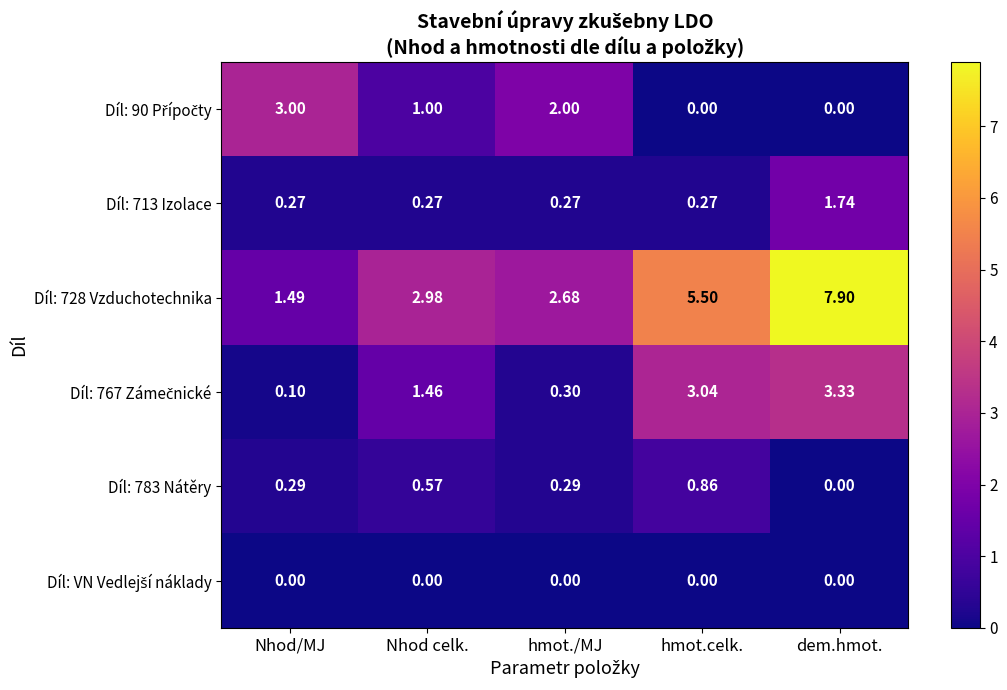

At which category is the sum across all series the highest?

dem.hmot.